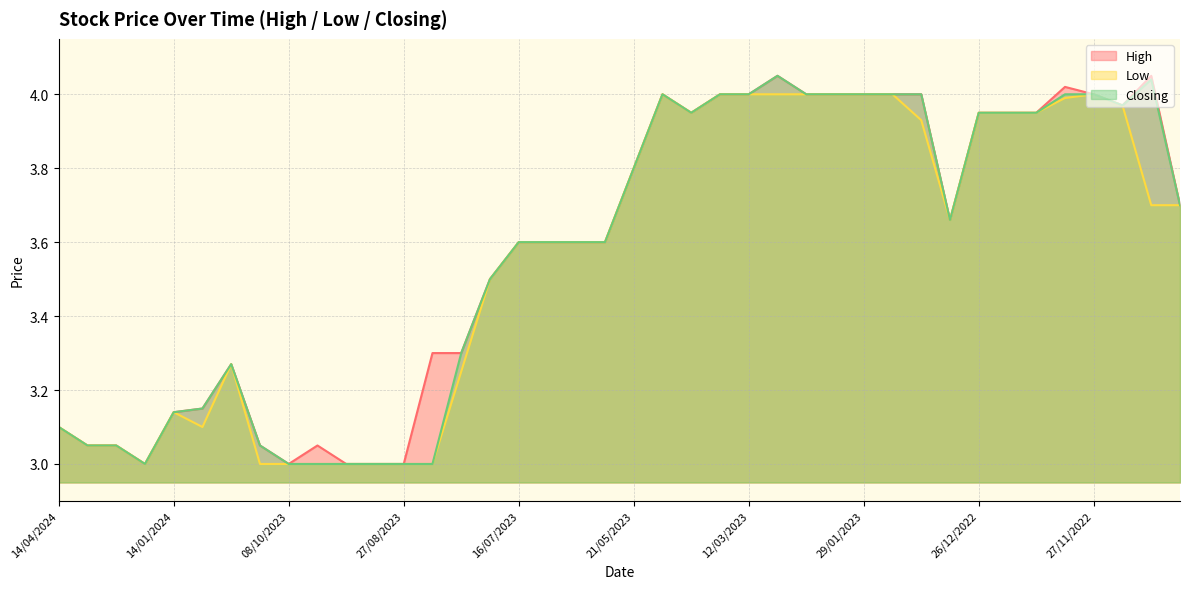

What is the maximum value shown in the chart?

4.0